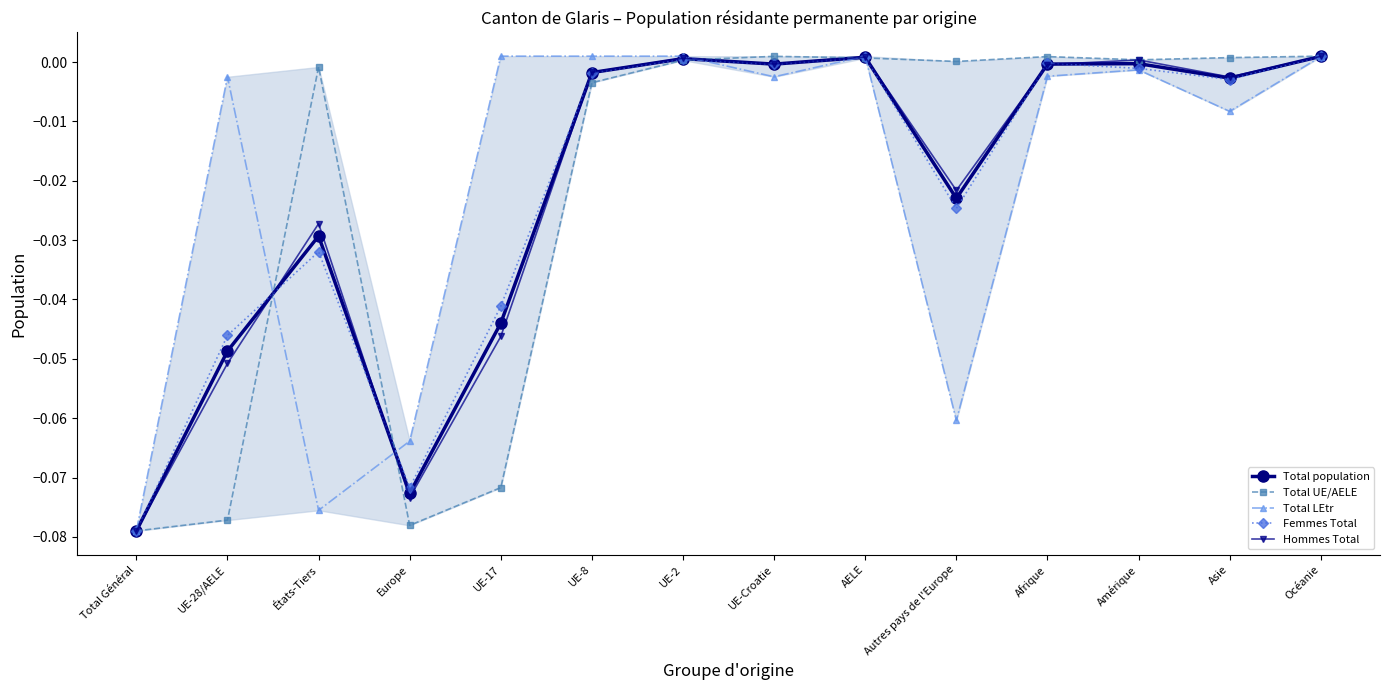

Rank the series at UE-Croatie from lowest to highest value.

Total LEtr, Femmes Total, Total population, Hommes Total, Total UE/AELE